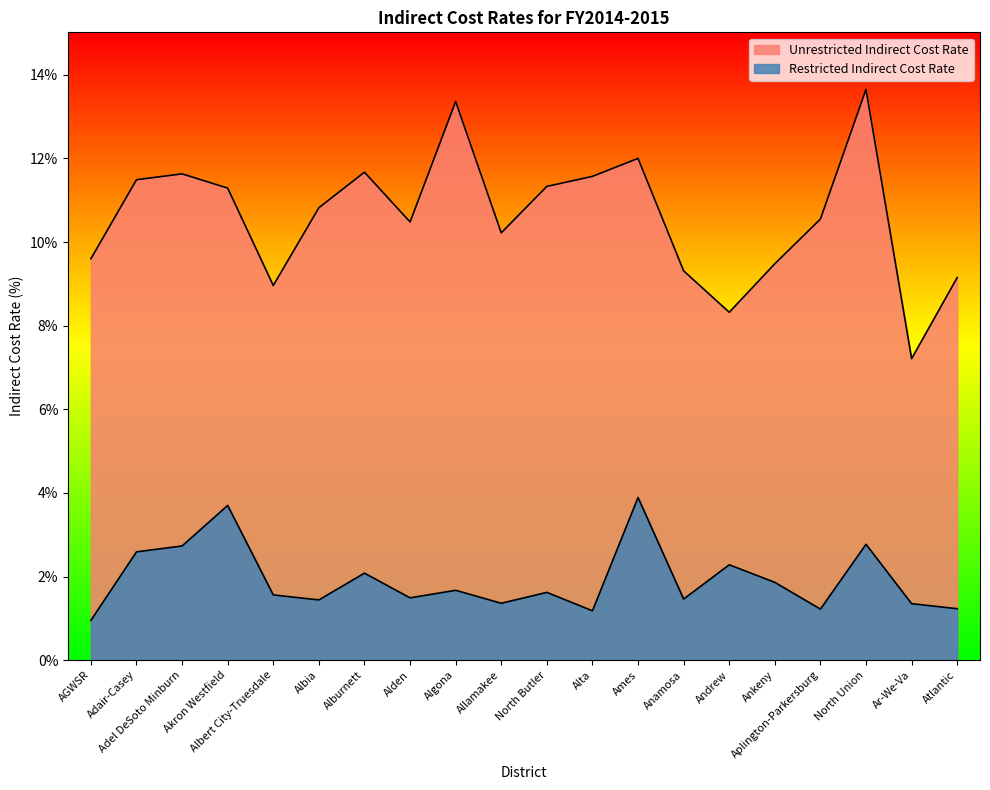

What is the average value of the Restricted Indirect Cost Rate series?

1.9